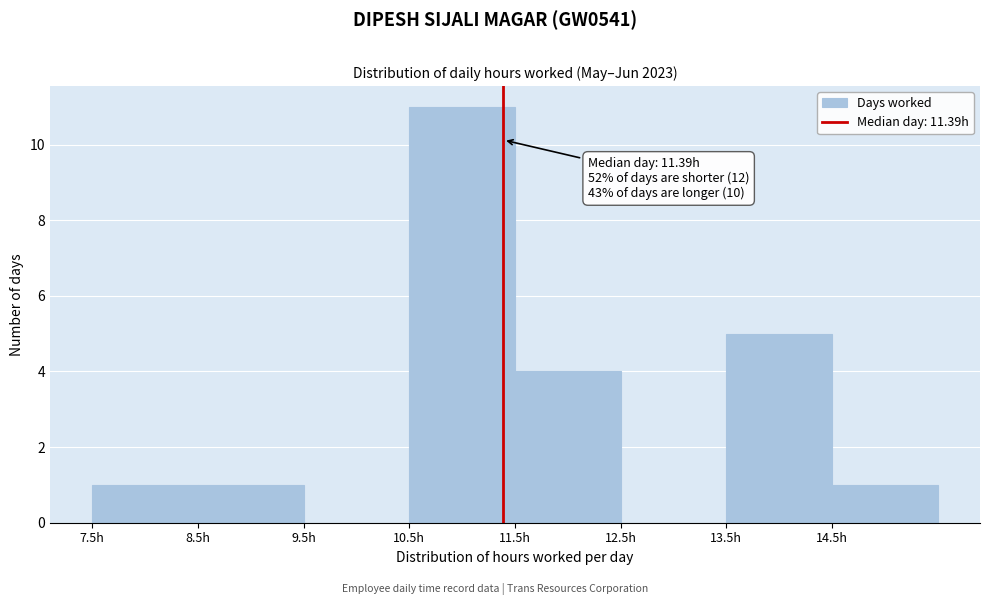

Over which range of the x-axis is the bar tallest?

10.5 to 11.5